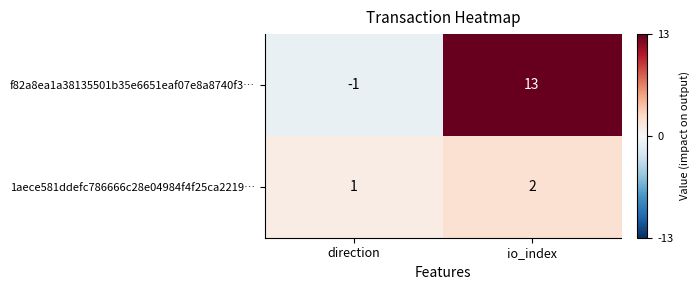

Reading right to left, what are all the values shown in this chart?

f82a8ea1a38135501b35e6651eaf07e8a8740f3…: 13	-1
1aece581ddefc786666c28e04984f4f25ca2219…: 2	1